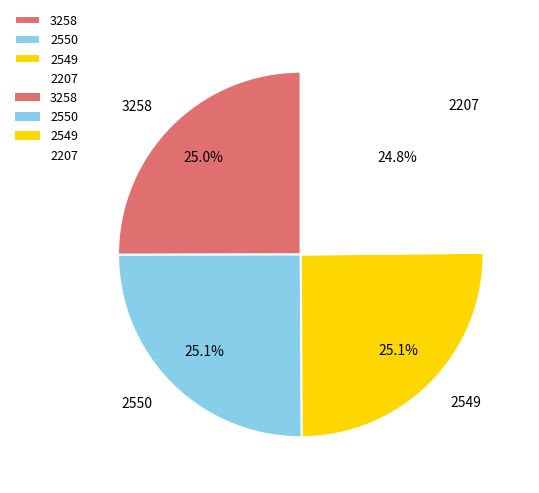

Is it true that 2549 is 25% of the pie?

True